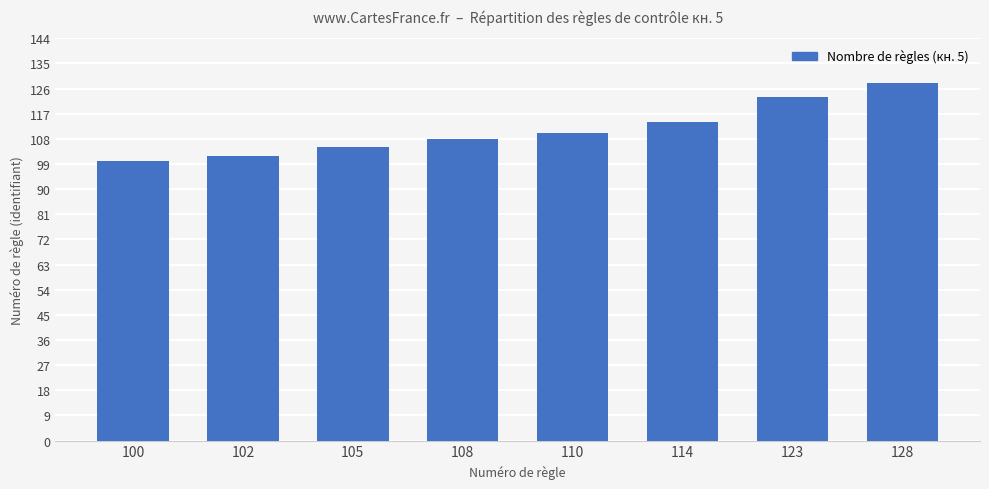

Is it true that the value at 108 is 108?

True